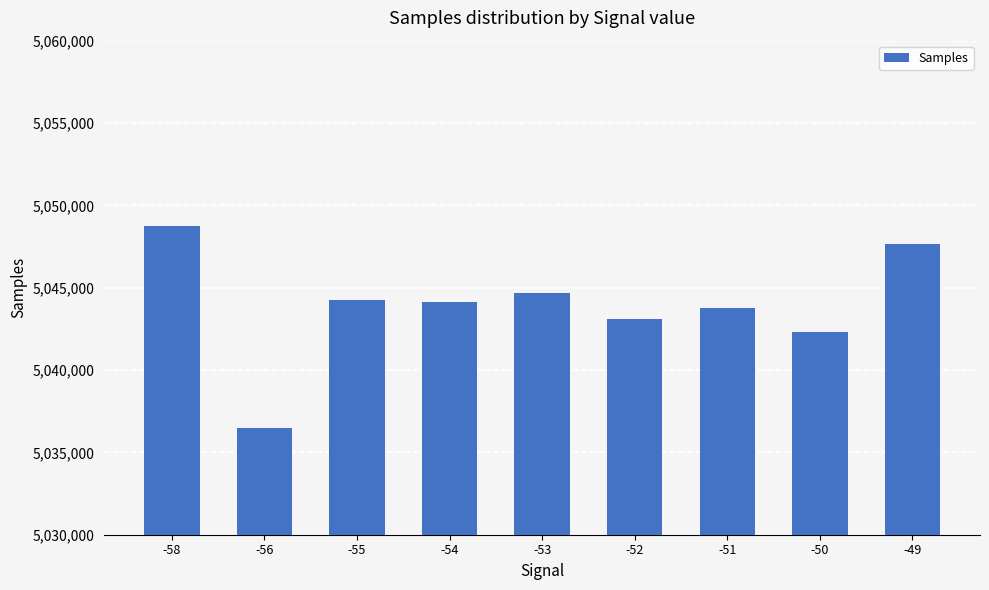

What is the difference between the maximum and minimum values?

12283.5